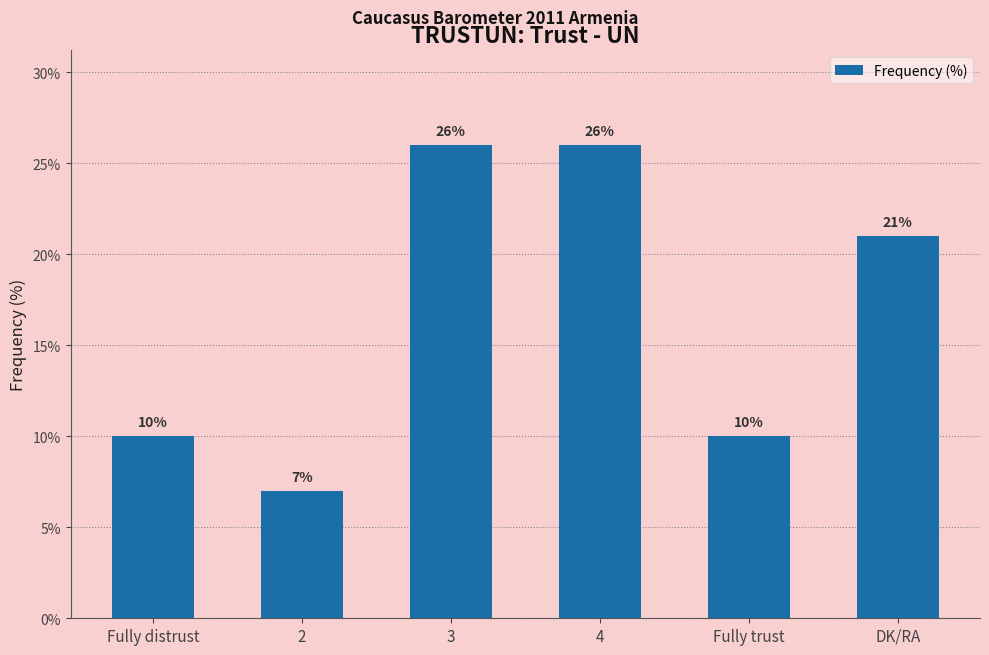

Reading right to left, transcribe all the data shown in this chart.

21	10	26	26	7	10